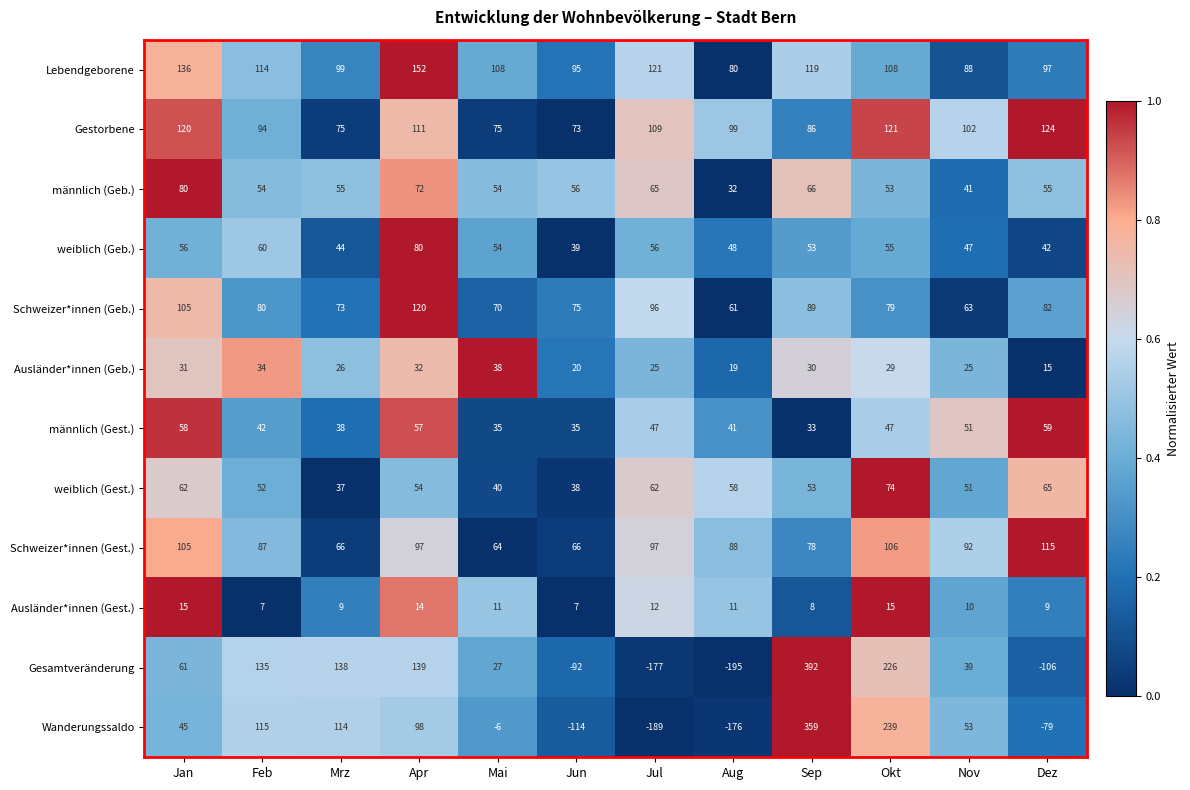

Where is weiblich (Gest.) nearest to the value 55?

Apr